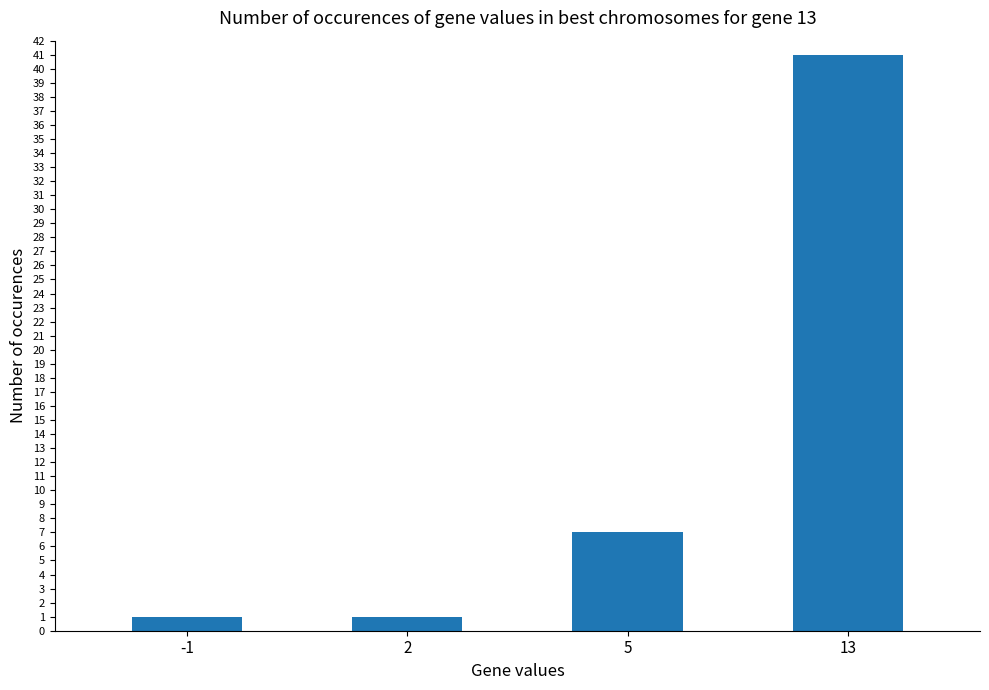

Read the value at 13, to the nearest 10.

40